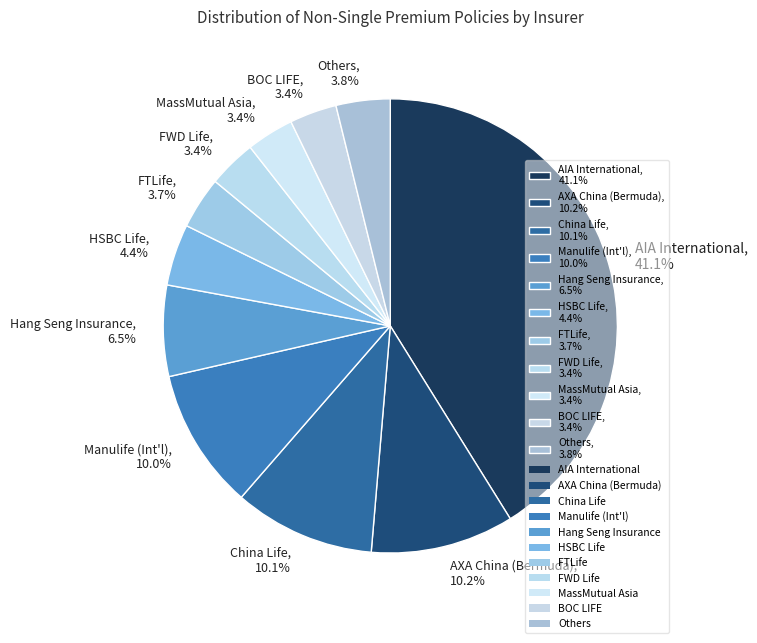

Which has a higher value, Manulife (Int'l), 10.0% or FWD Life, 3.4%?

Manulife (Int'l), 10.0%